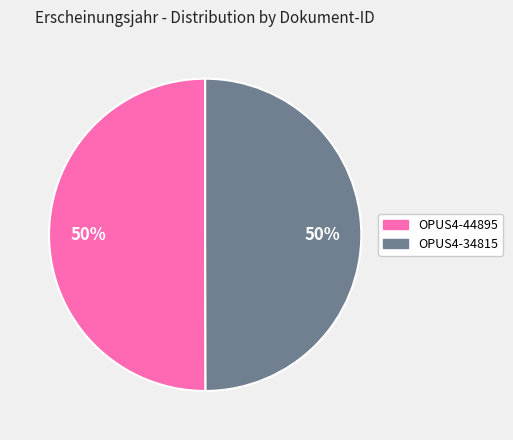

True or false: OPUS4-44895 accounts for 50% of the total.

True